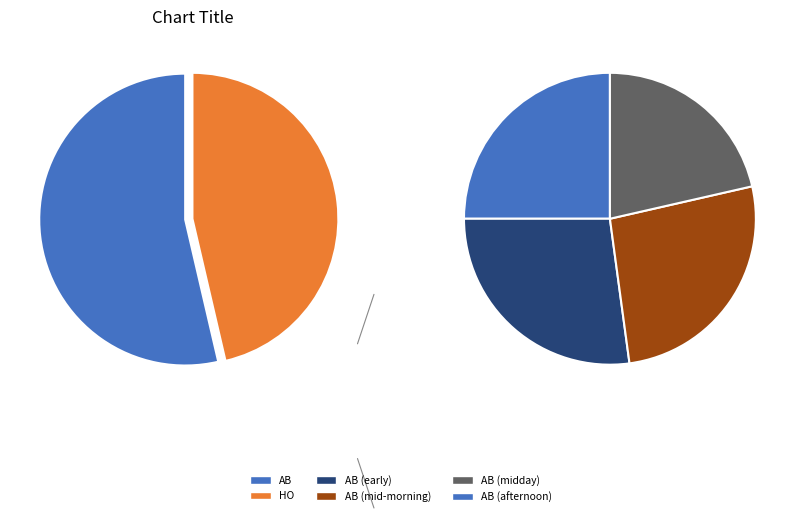

What is the smallest slice in the pie chart?

HO